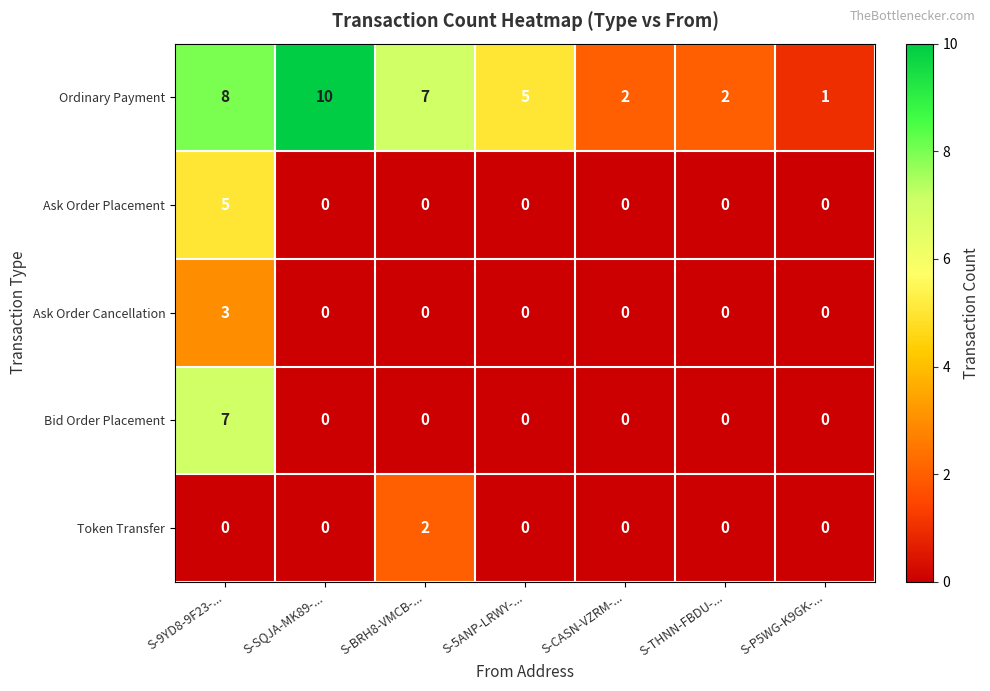

Which series changed the most between S-BRH8-VMCB-... and S-THNN-FBDU-...?

Ordinary Payment